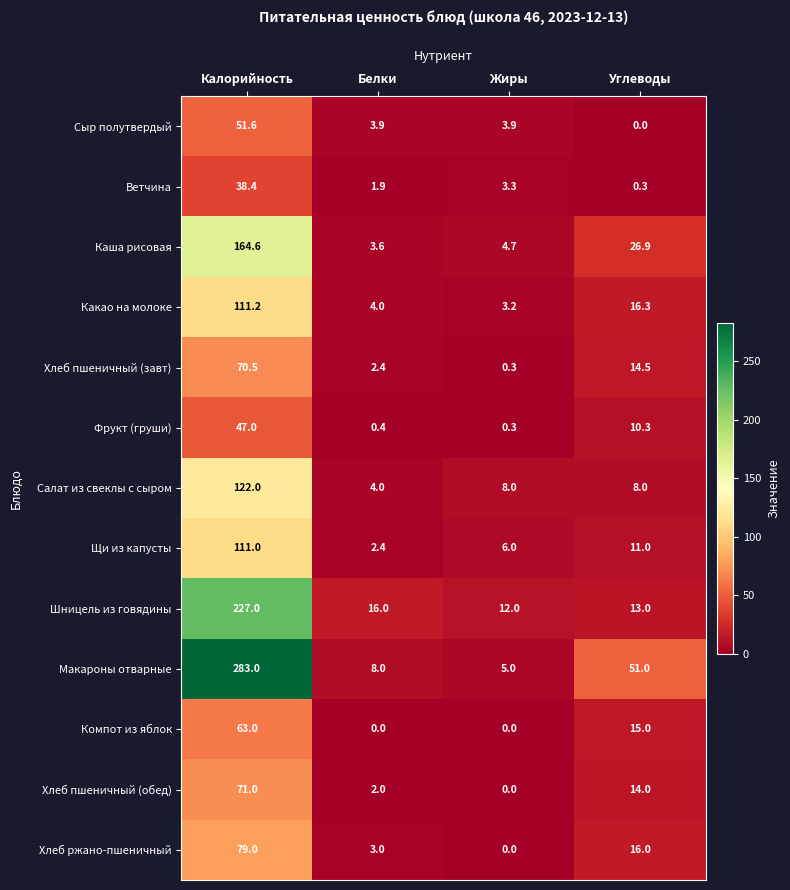

What is the approximate value of Шницель из говядины at Белки?

16.0